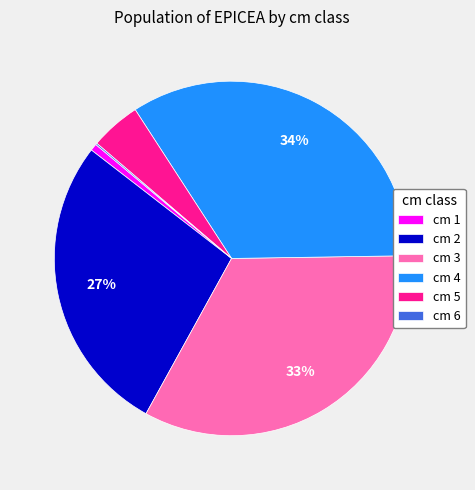

To the nearest percent, what is the average slice percentage?

17%